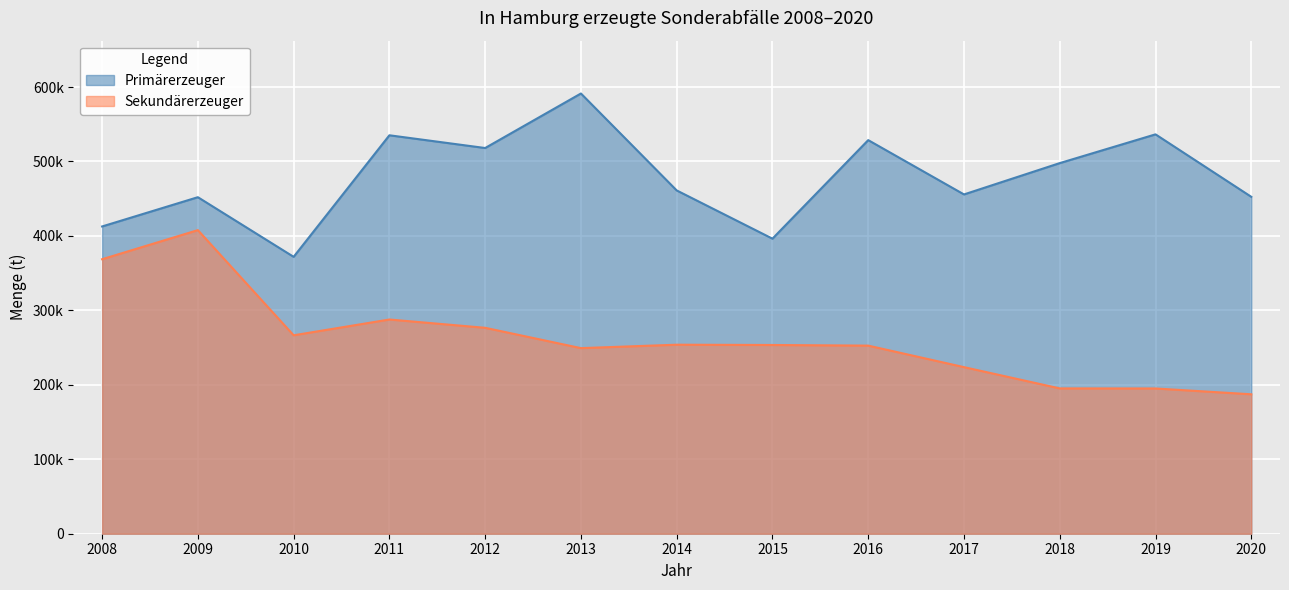

Rank the series by their maximum value, from highest to lowest.

Primärerzeuger, Sekundärerzeuger